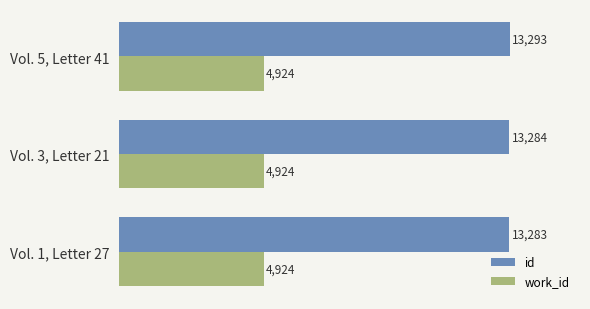

What are all the series names shown in the legend?

id, work_id